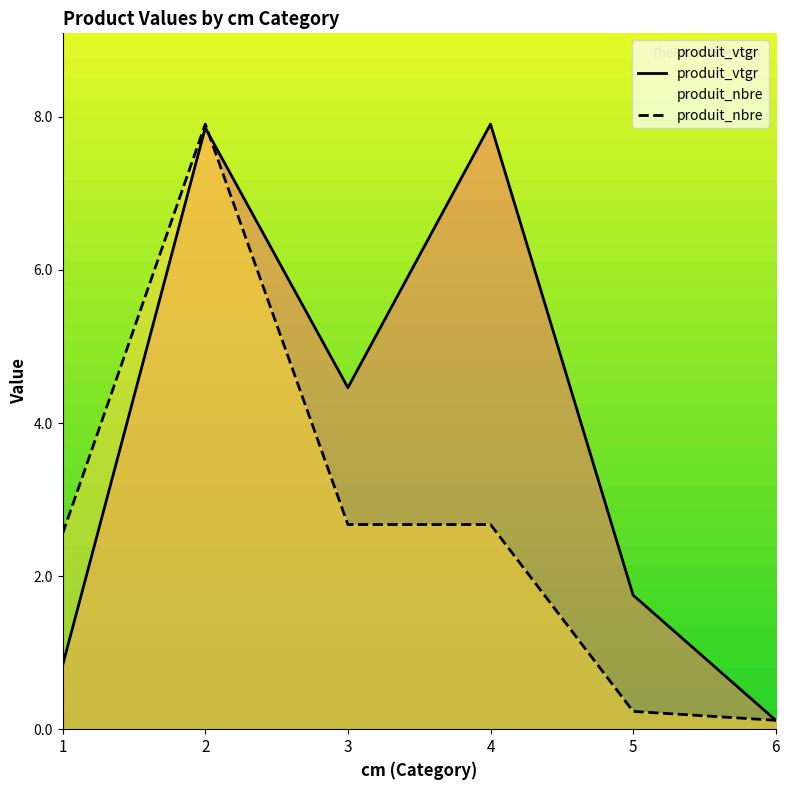

Rank the series by their maximum value, from lowest to highest.

produit_vtgr, produit_nbre